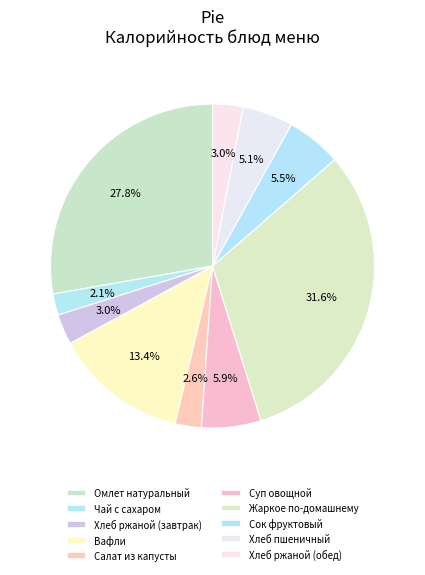

What is the total percentage of Вафли and Омлет натуральный?

41.1%